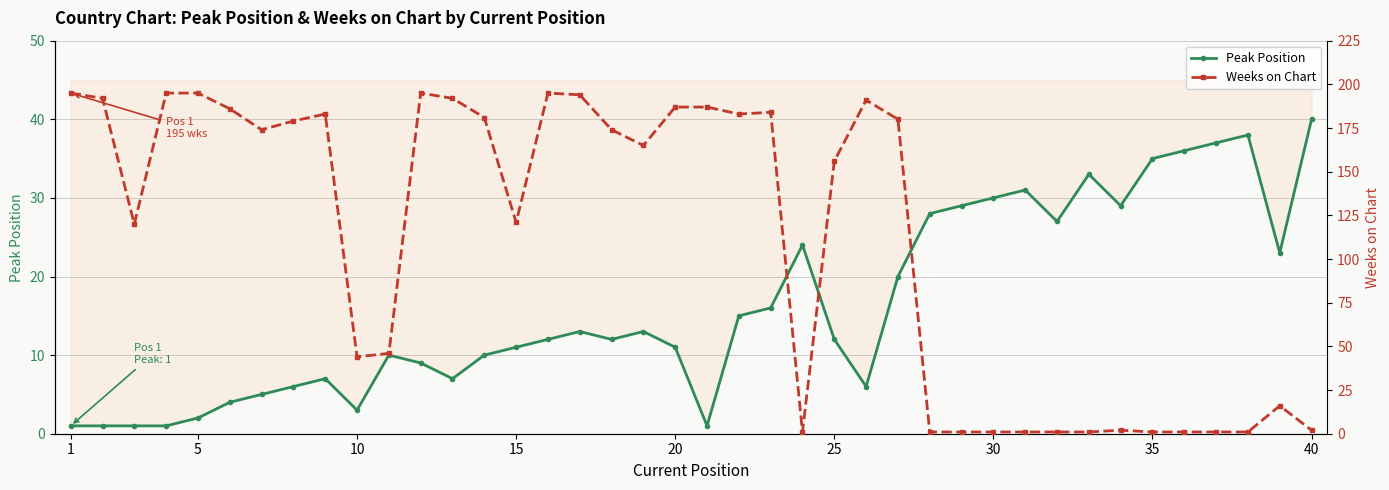

What is the average value of the Peak Position series?

16